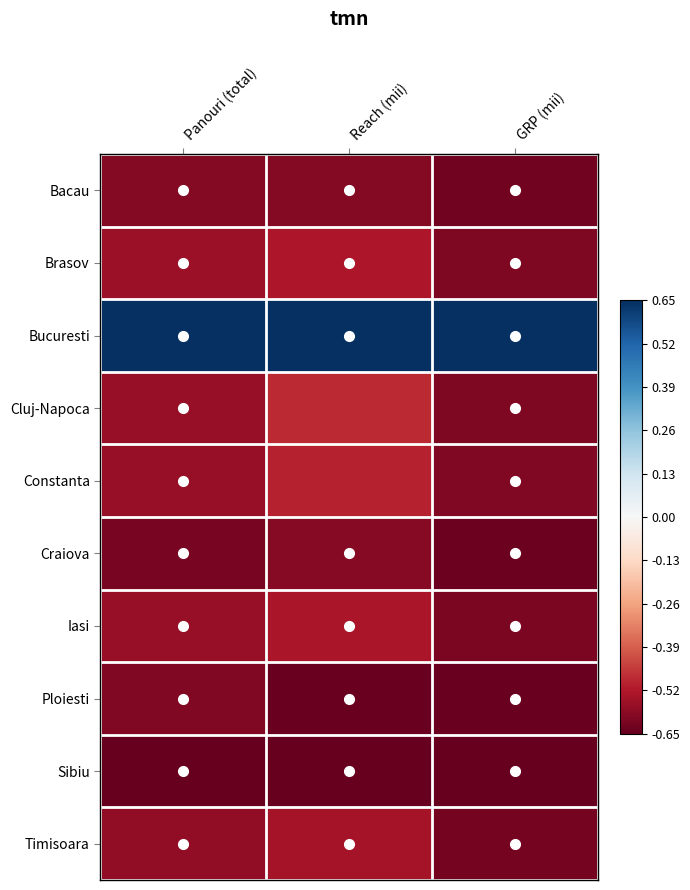

At how many categories does at least one series exceed 0?

3